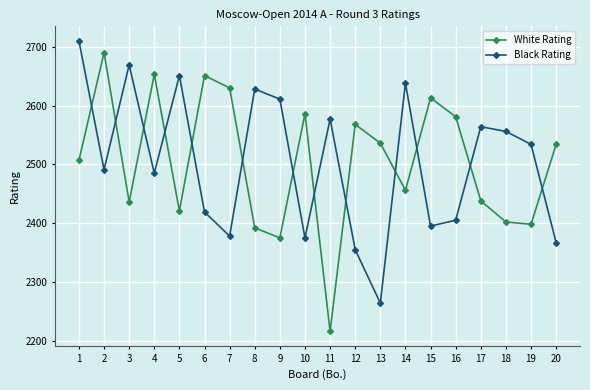

The value of White Rating at 18 is 2402. True or false?

True